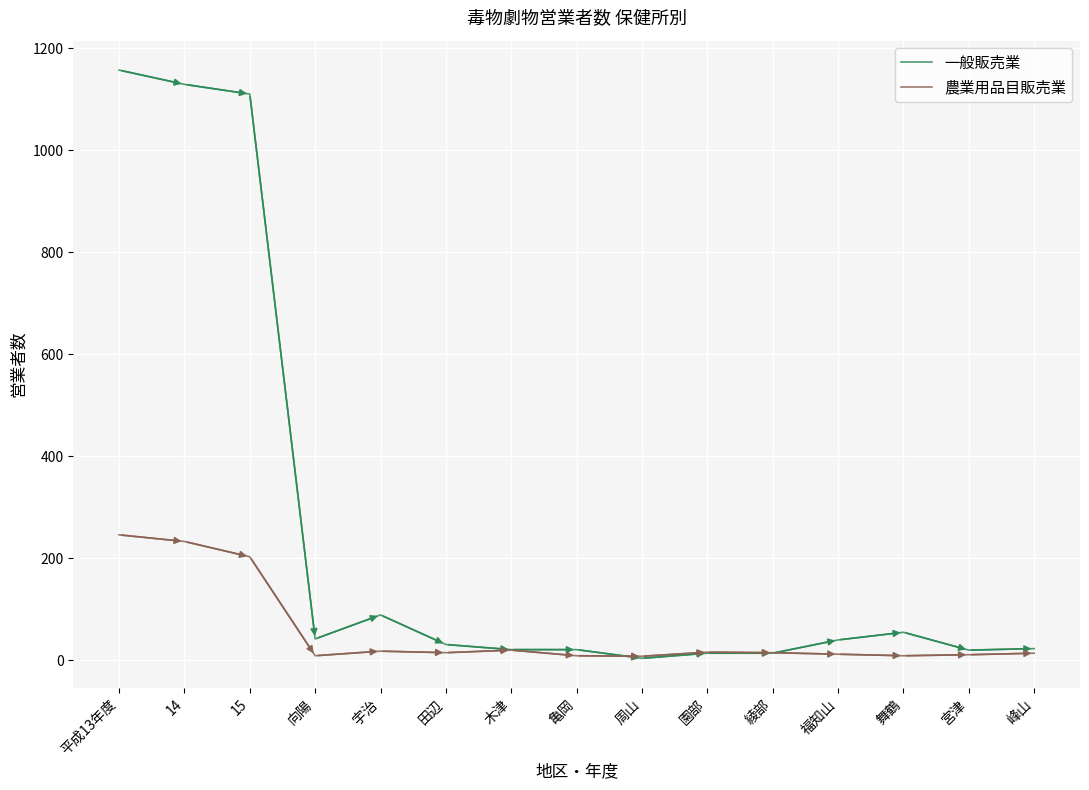

Which series has the widest spread of values?

一般販売業